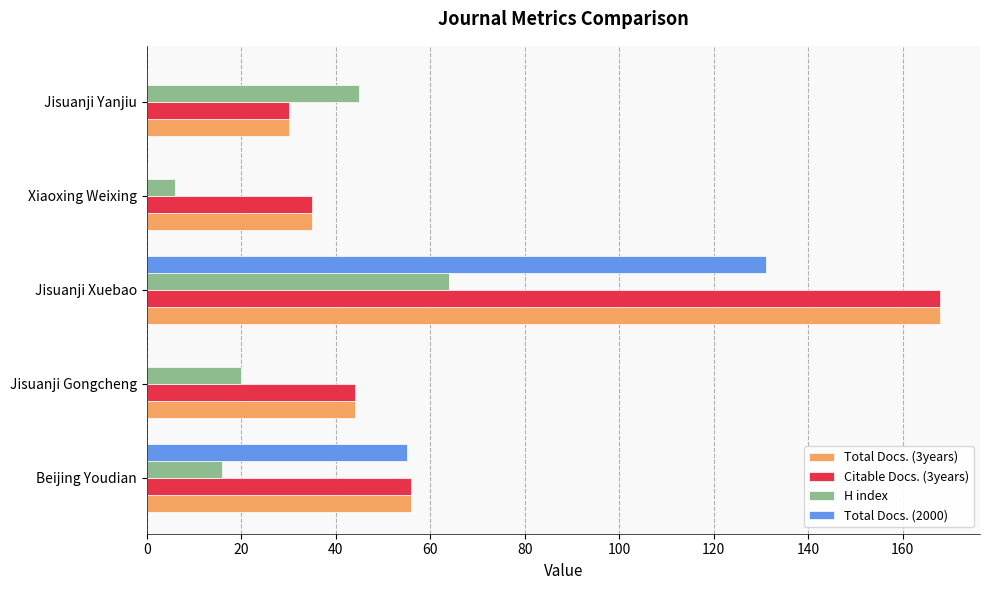

What is the greatest value displayed?

168